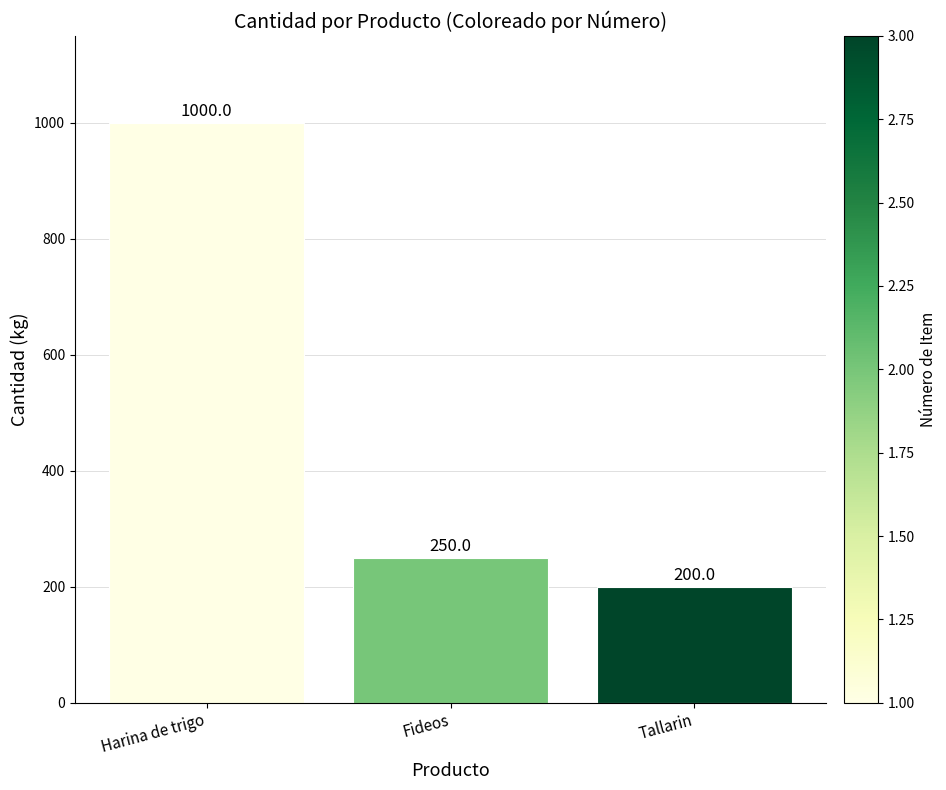

List the labels in order of value, largest first.

Harina de trigo, Fideos, Tallarin